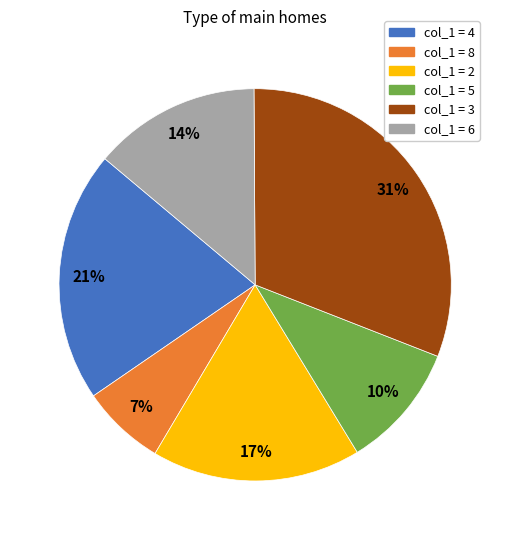

Is there a majority slice in this chart?

No